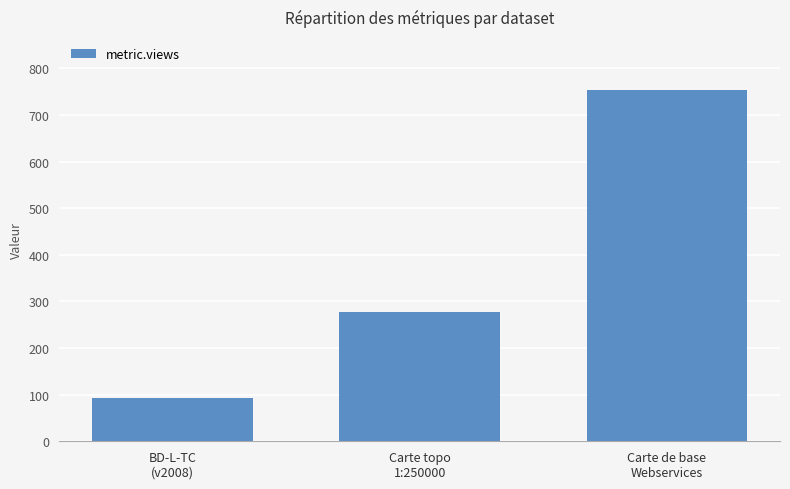

What position from the left is Carte topo
1:250000?

2